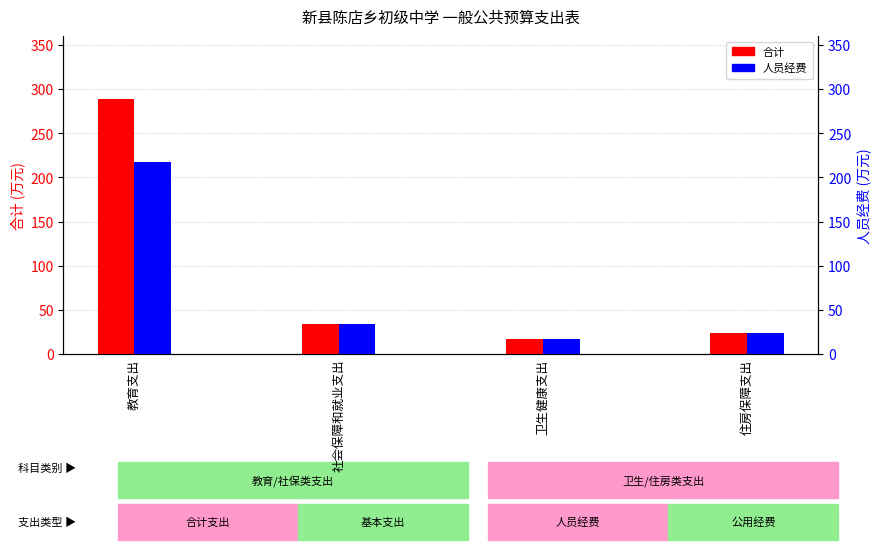

What is the spread (max minus min) of values at 教育支出?

72.0